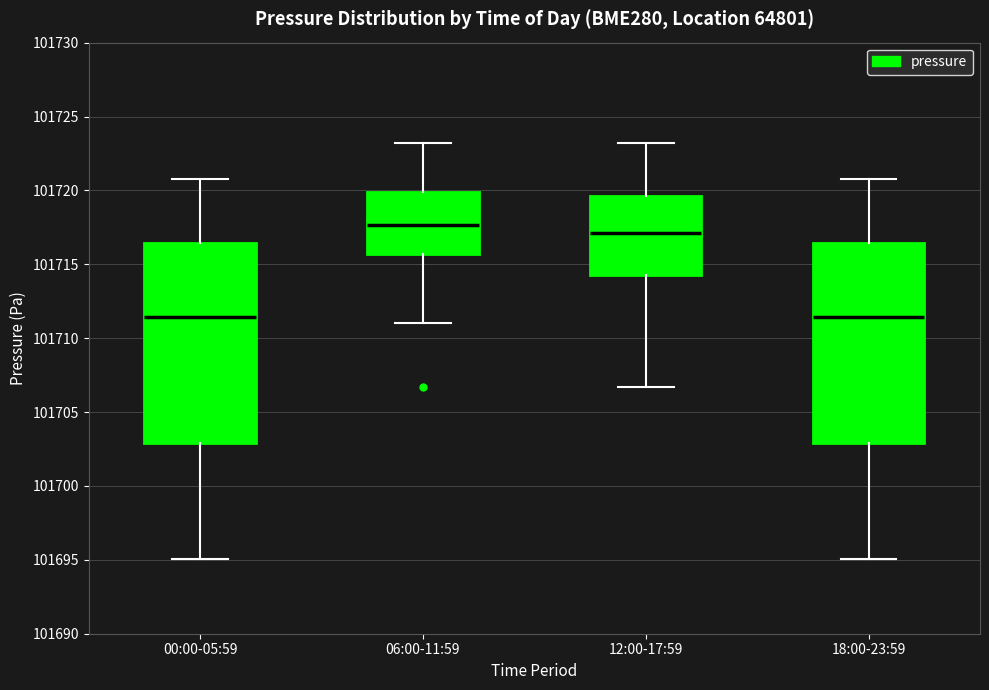

Reading left to right, transcribe this box plot: for each box, give where its median line is, the range the box spans, and where its two whiskers end, as read against the y-axis. The values are not printed on the chart, so give them approximately, as read against the axis.

00:00-05:59: median 101711.5, box 101703.0 to 101716.5, whiskers 101695.0 to 101721.0
06:00-11:59: median 101717.5, box 101715.5 to 101720.0, whiskers 101711.0 to 101723.0
12:00-17:59: median 101717.0, box 101714.5 to 101719.5, whiskers 101706.5 to 101723.0
18:00-23:59: median 101711.5, box 101703.0 to 101716.5, whiskers 101695.0 to 101721.0